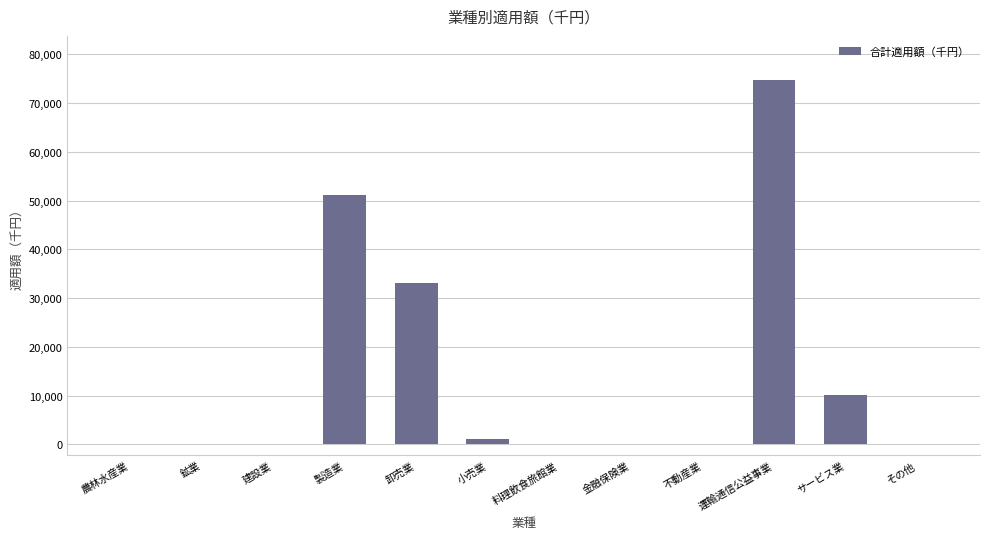

The chart shows a value of 0 at 農林水産業. True or false?

True